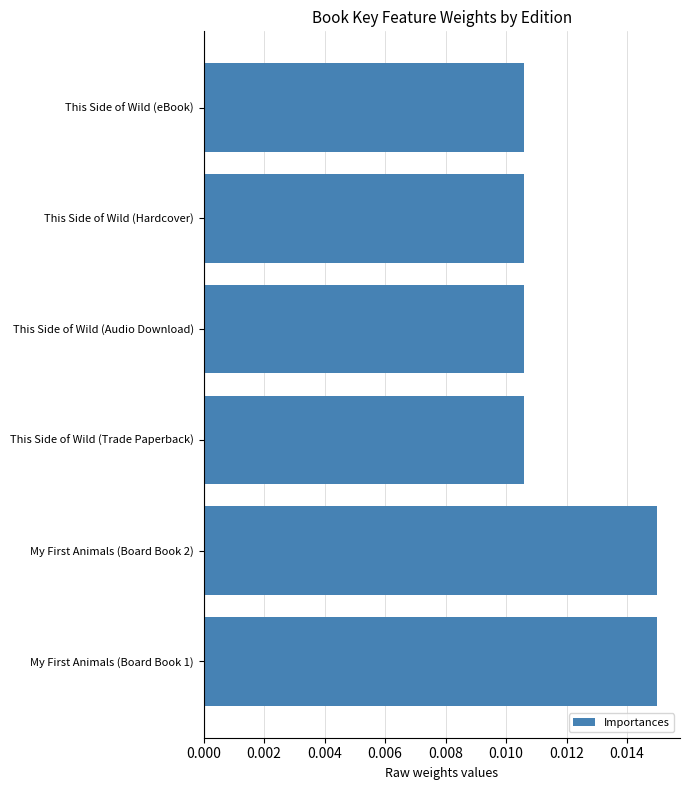

How many bars are there in total?

6